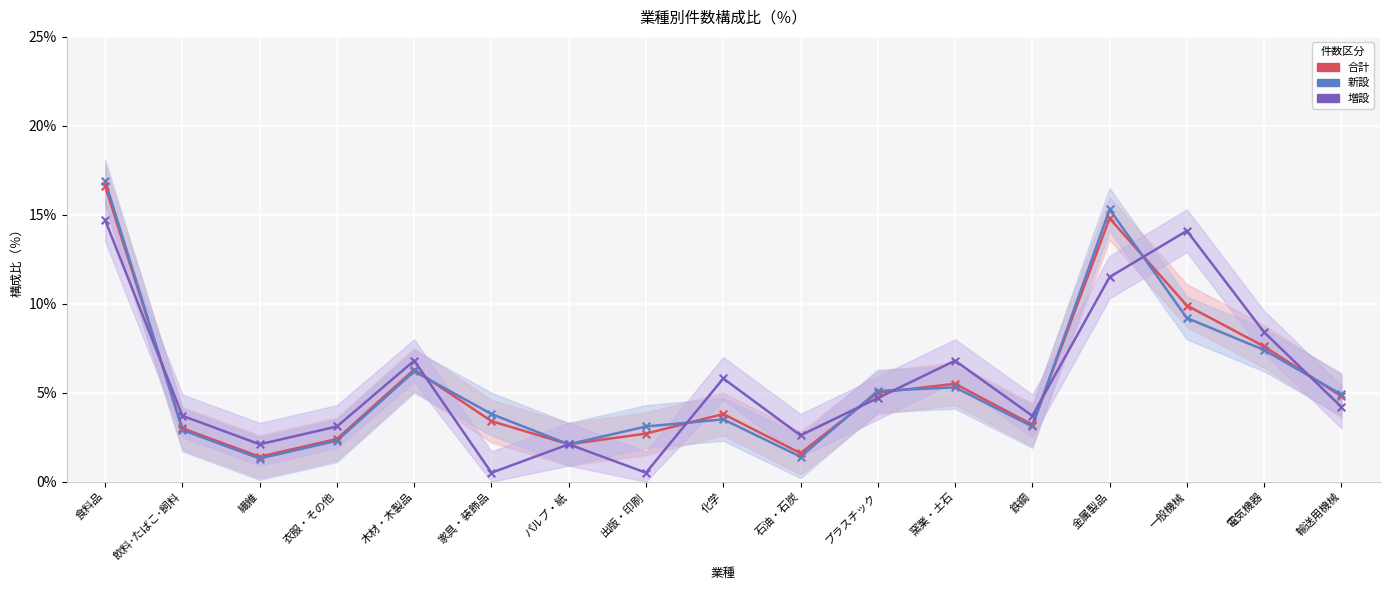

Which series reaches the maximum Y coordinate?

新設